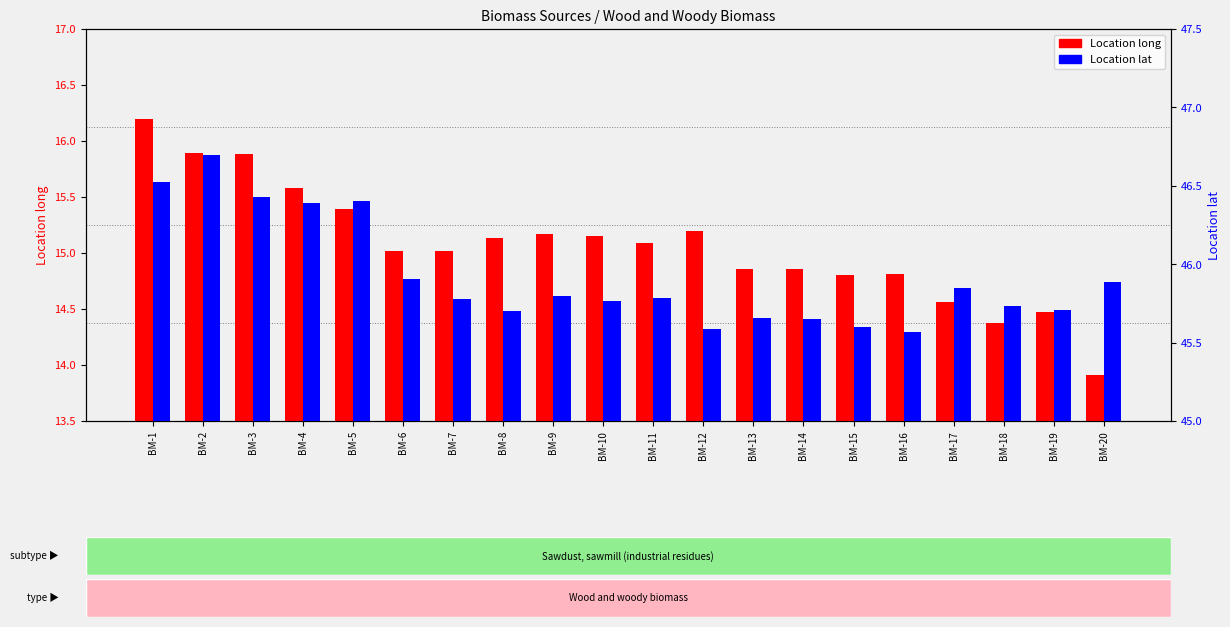

What is the value of the Location lat bar at the 11th from the left?

45.8